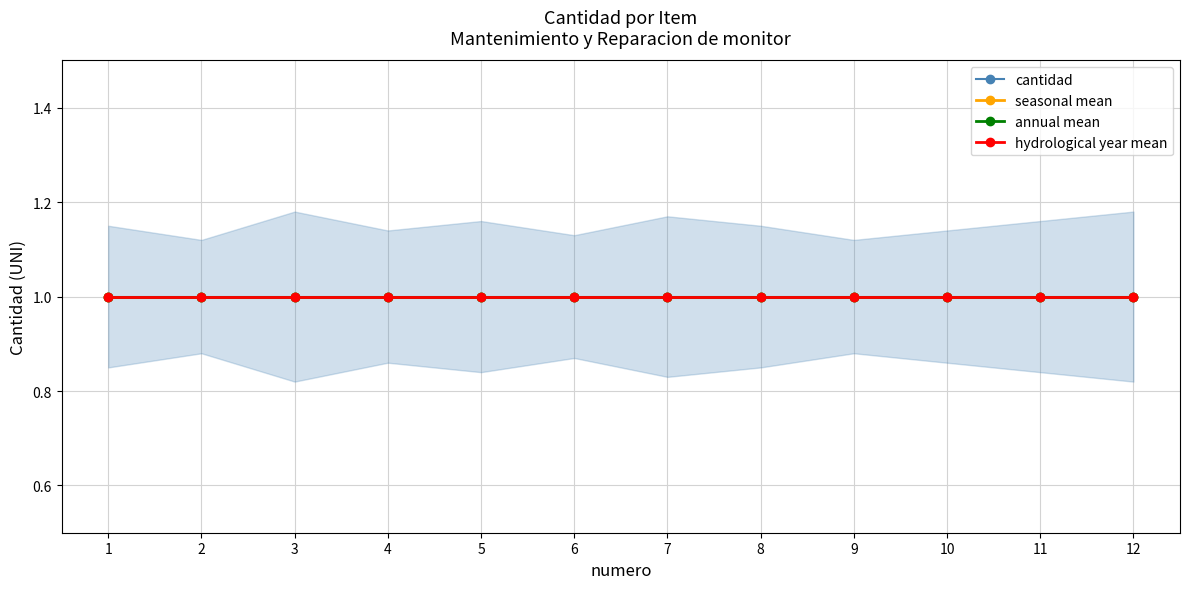

The value of cantidad at 3 is 1.4. True or false?

False